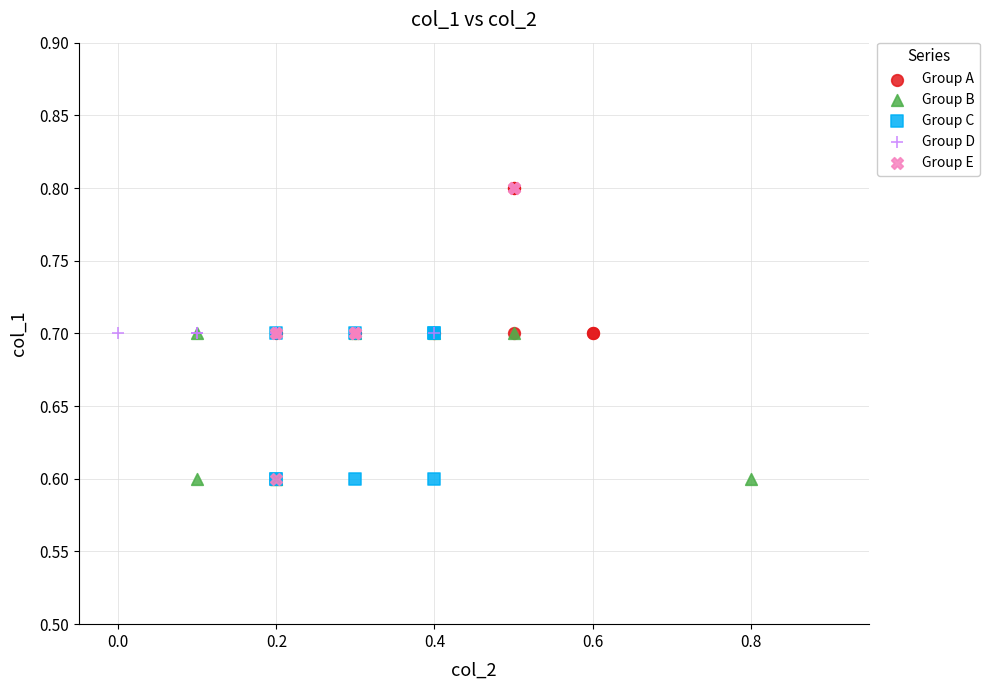

What are all the series names shown in the legend?

Group A, Group B, Group C, Group D, Group E